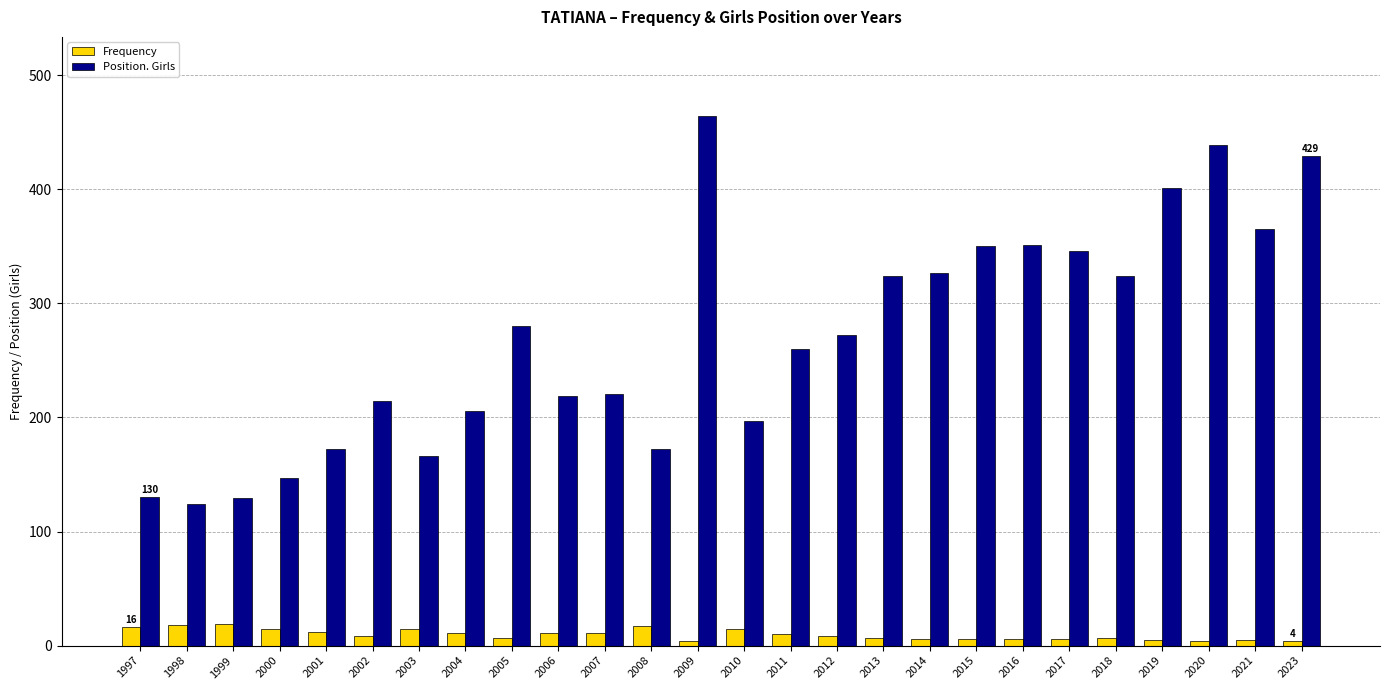

Which series changed the most between 2010 and 2015?

Position. Girls